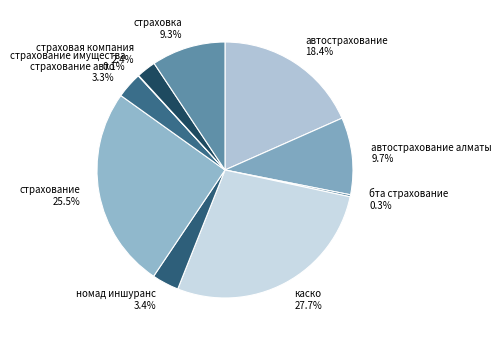

Which has a higher value, номад иншуранс or каско?

каско